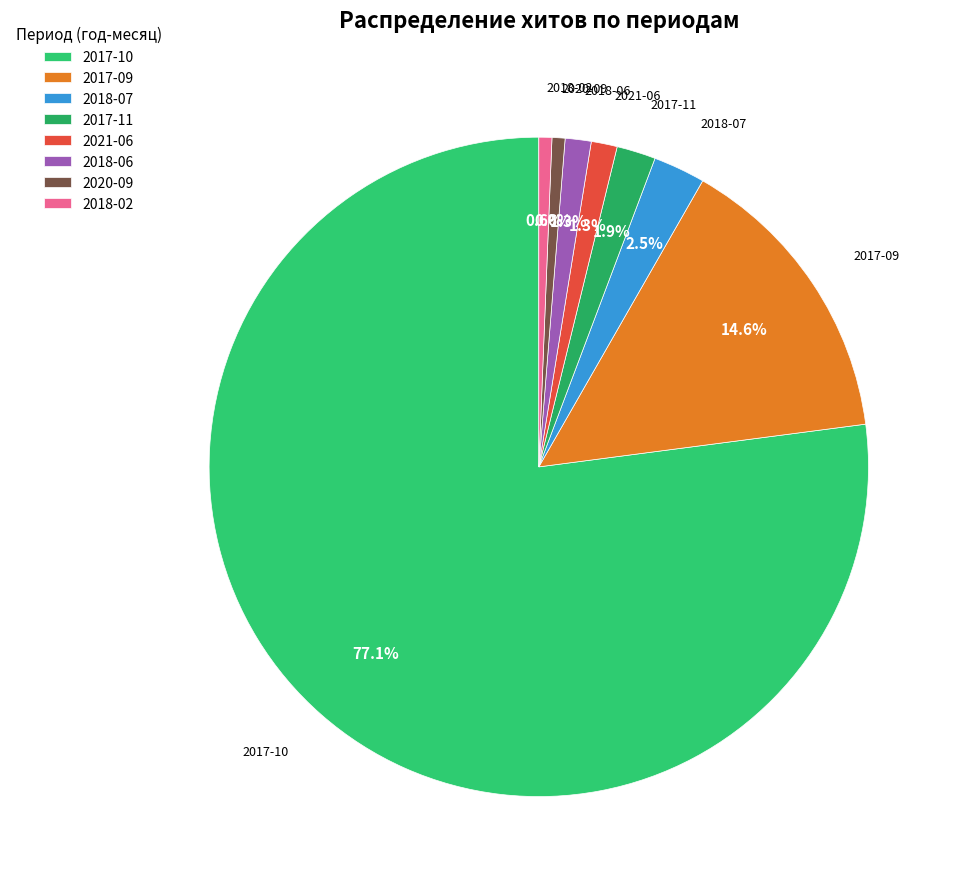

Is it true that 2017-09 is 29% of the pie?

False